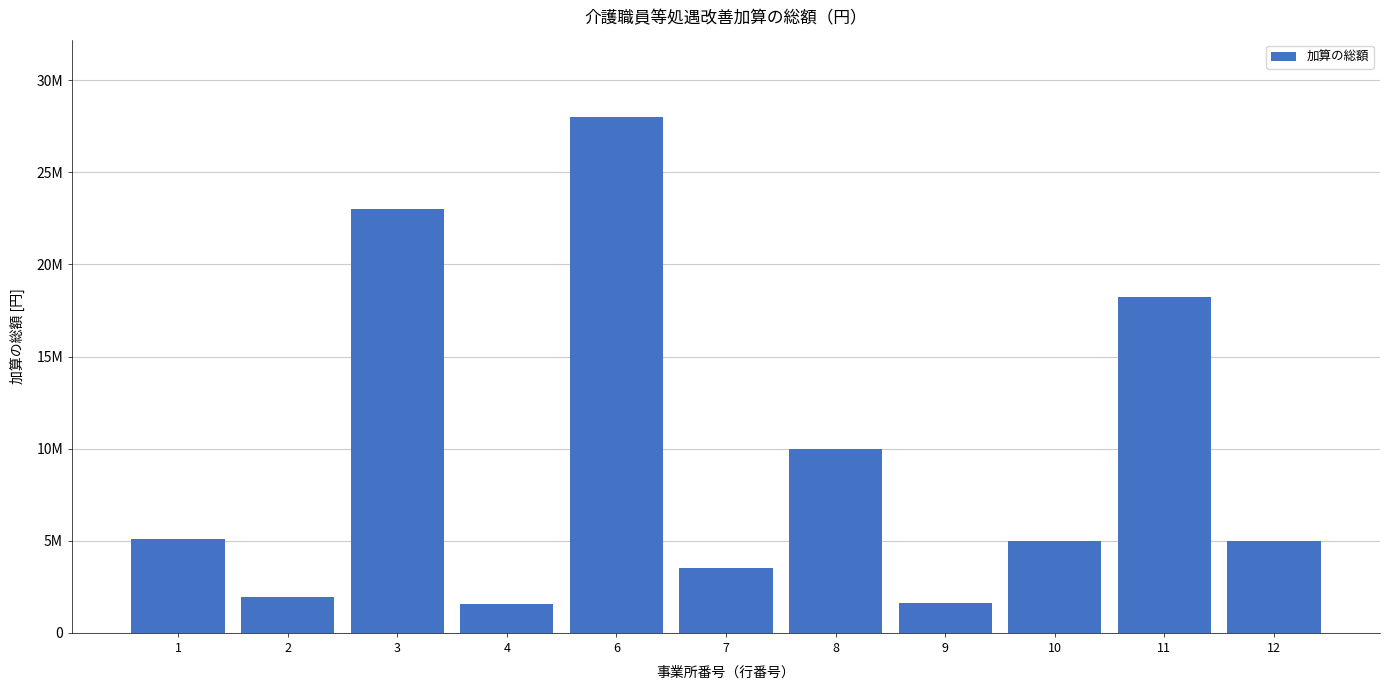

Are the bars horizontal?

No